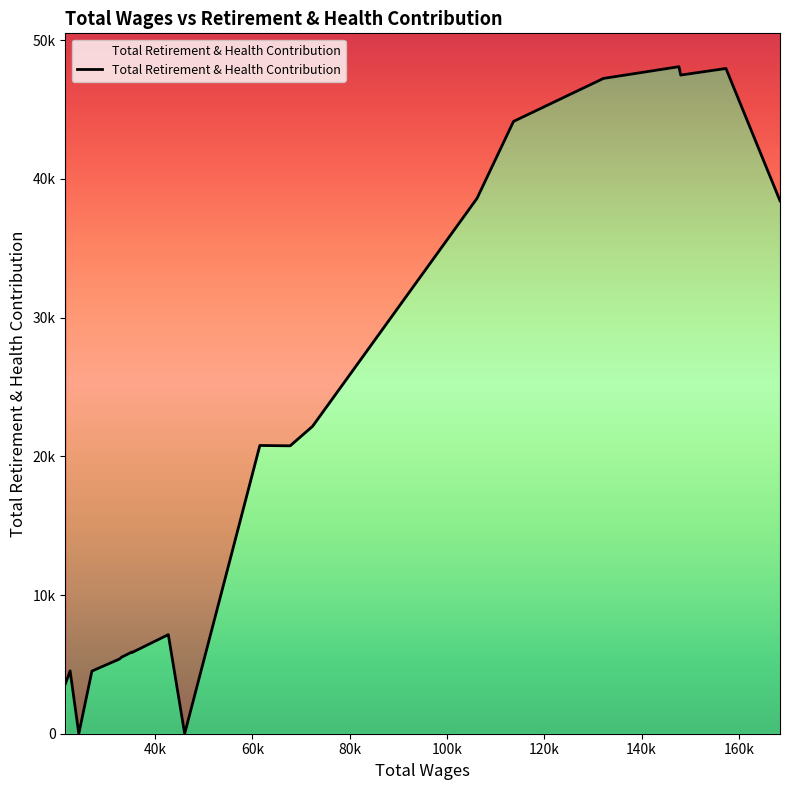

What is the label of the 19th point from the right?

40k